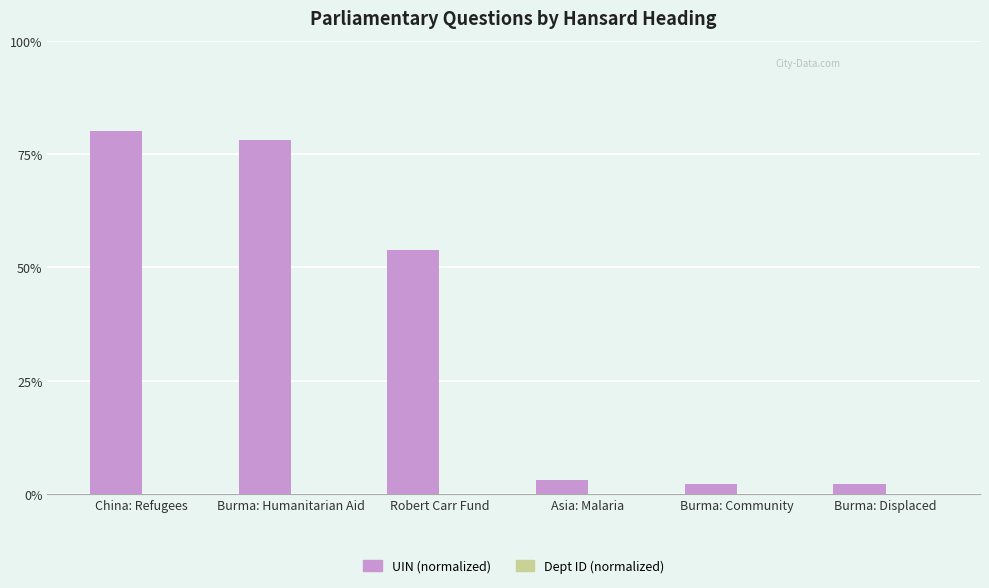

Which series has the largest total across all categories?

UIN (normalized)